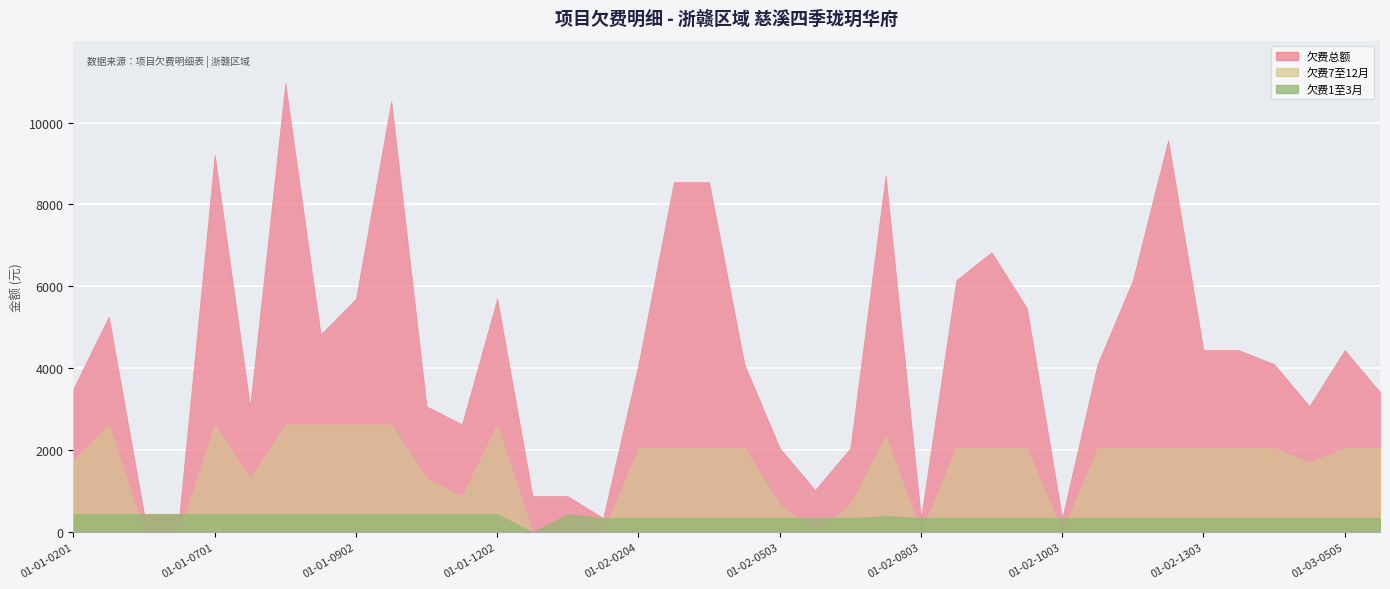

At which category is the sum across all series the highest?

01-01-0801